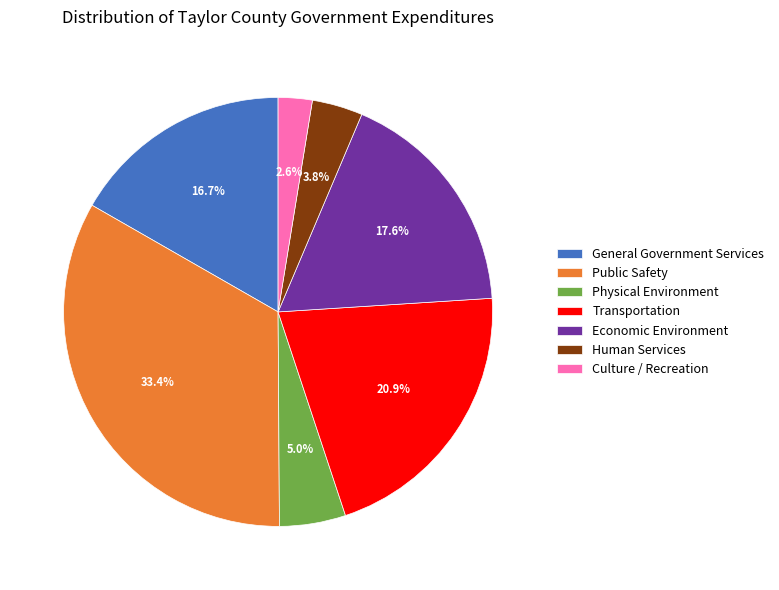

Is there a majority slice in this chart?

No